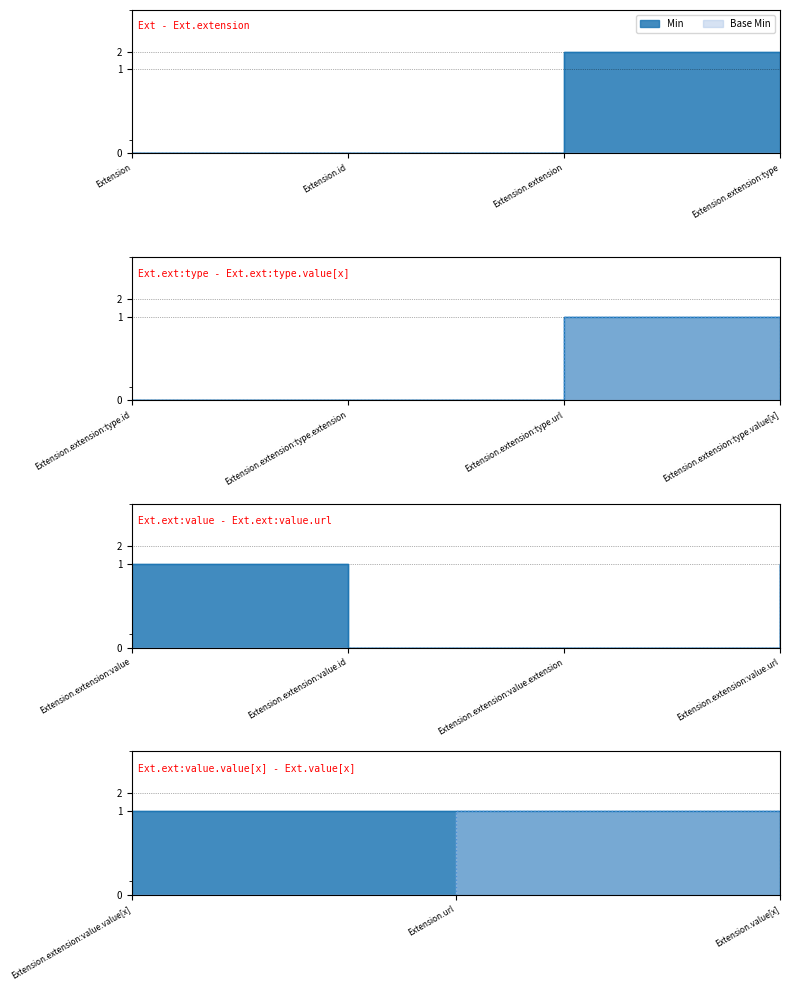

Reading left to right, extract all data points from this chart.

Min: 0	0	2	1	0	0	1	0	1	0	0	1	1	1	0
Base Min: 0	0	0	0	0	0	1	0	0	0	0	1	0	1	0